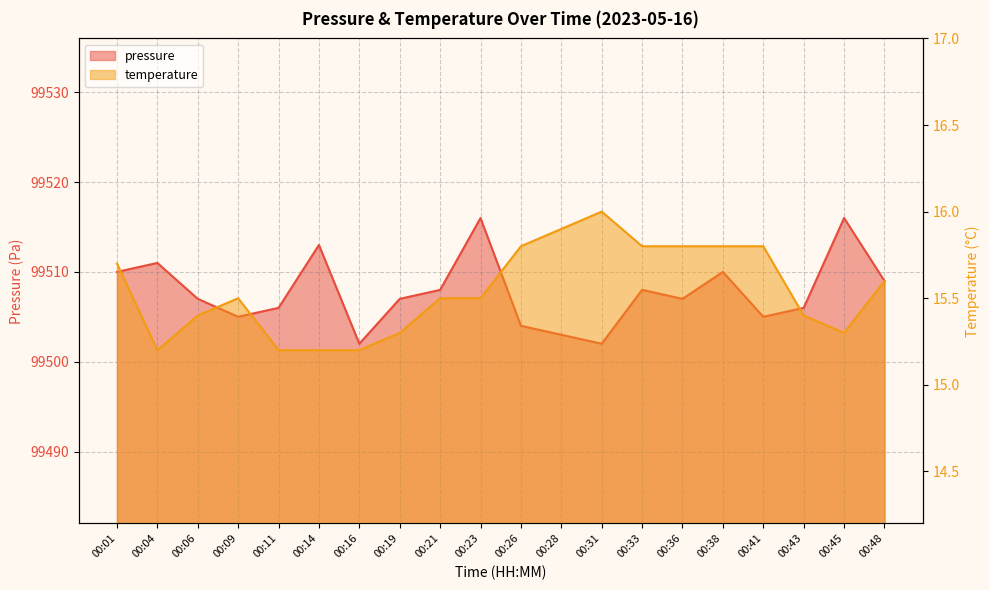

List the labels in order of pressure value, largest first.

00:23, 00:45, 00:14, 00:04, 00:01, 00:38, 00:48, 00:21, 00:33, 00:06, 00:19, 00:36, 00:11, 00:43, 00:09, 00:41, 00:26, 00:28, 00:16, 00:31